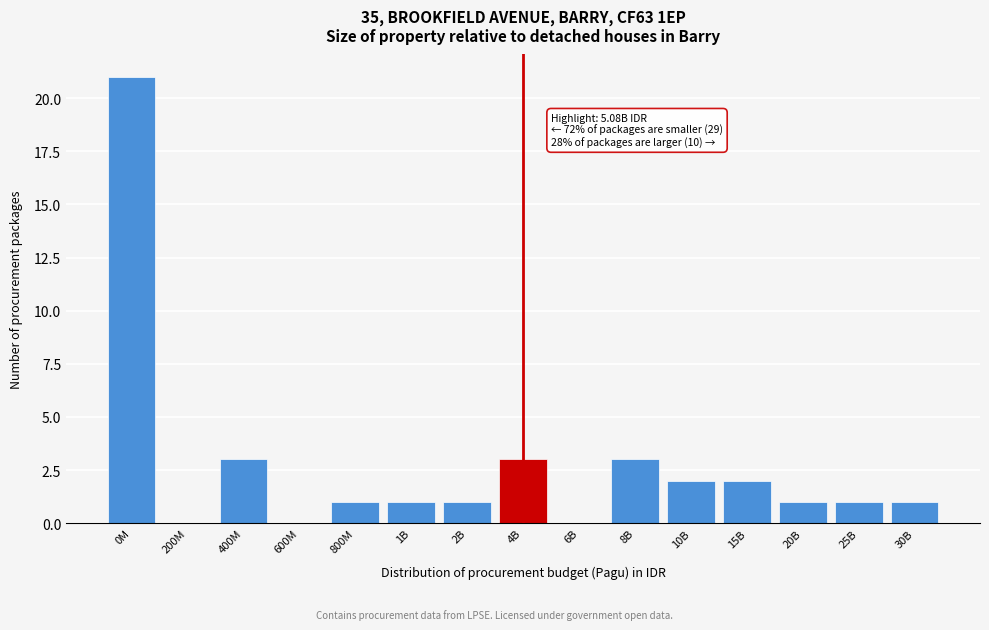

Reading right to left, list all the values displayed in this chart.

30B=1	25B=1	20B=1	15B=2	10B=2	8B=3	6B=0	4B=3	2B=1	1B=1	800M=1	600M=0	400M=3	200M=0	0M=21